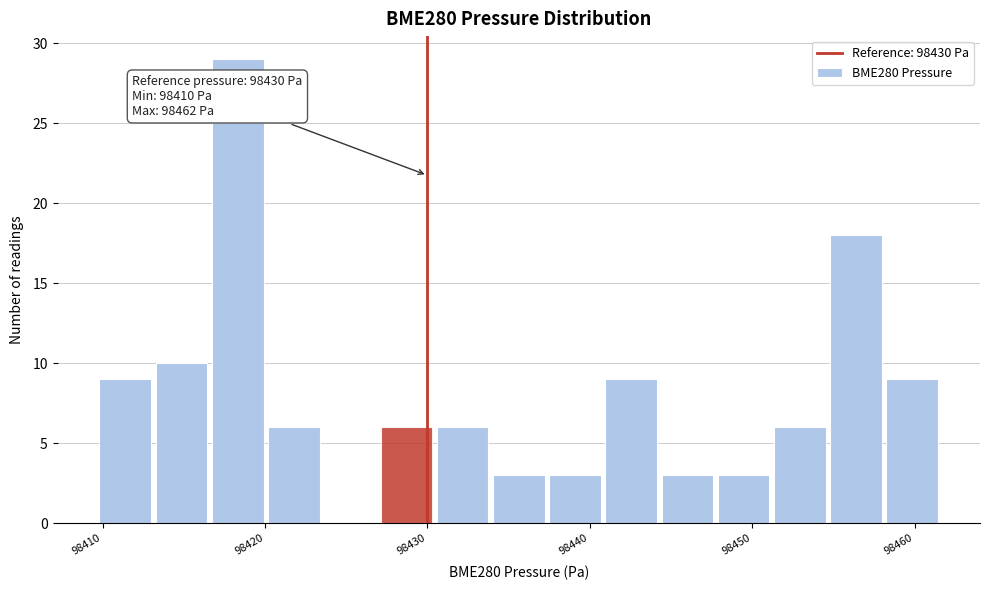

Around what value on the x-axis is the tallest bar? Give the approximate position of its centre, as read against the axis.

98418